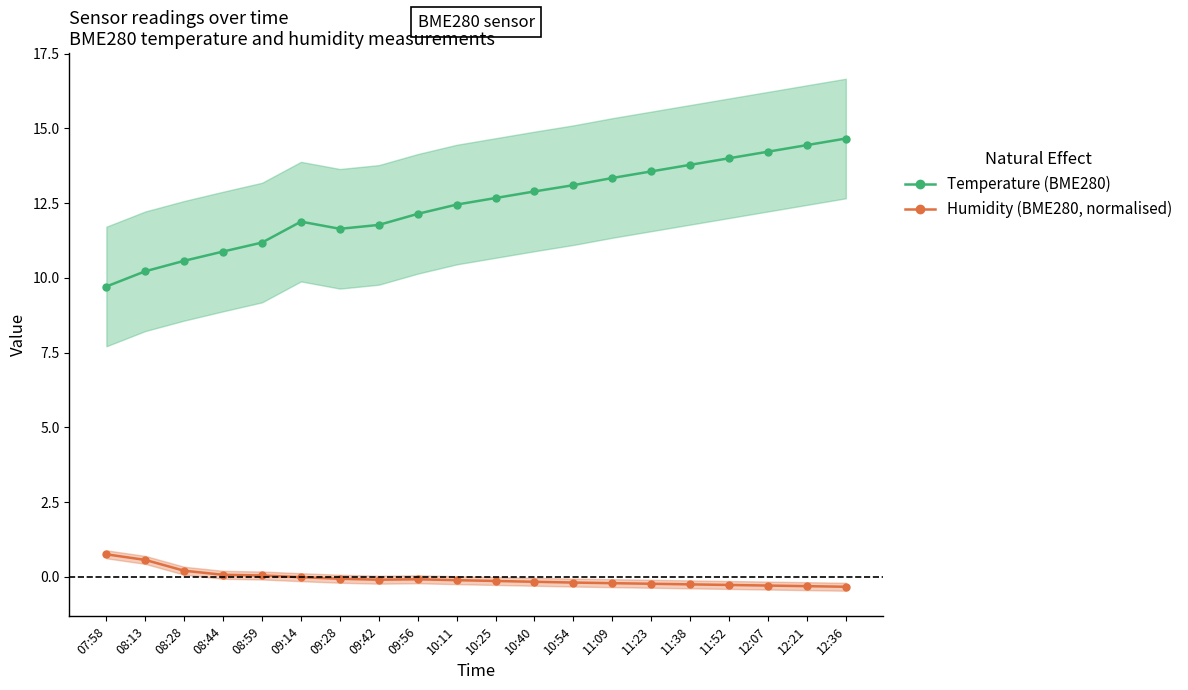

Rank the series by their maximum value, from lowest to highest.

Humidity (BME280, normalised), Temperature (BME280)